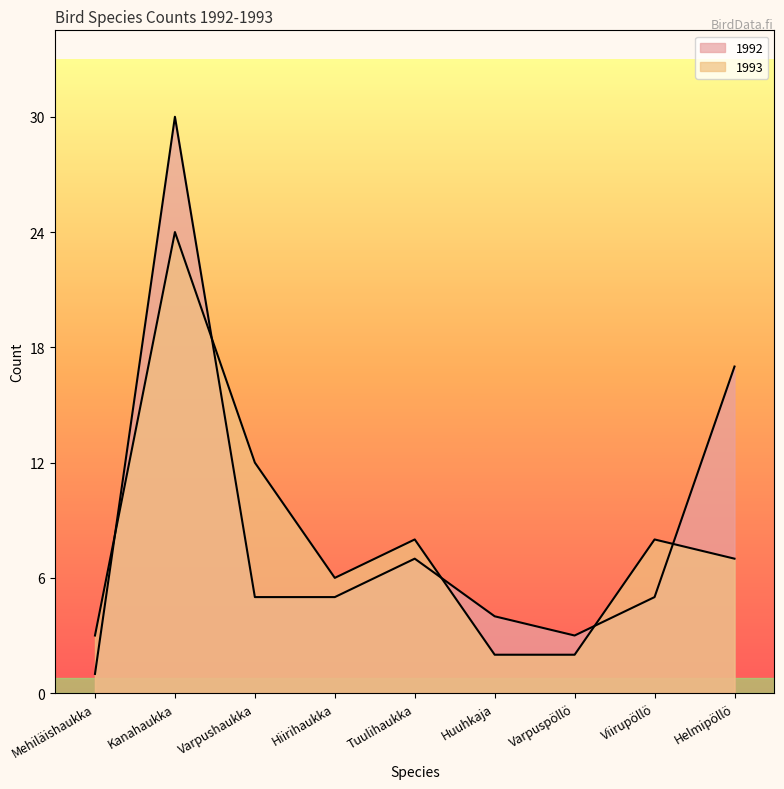

What is the label of the 4th point from the right?

Huuhkaja